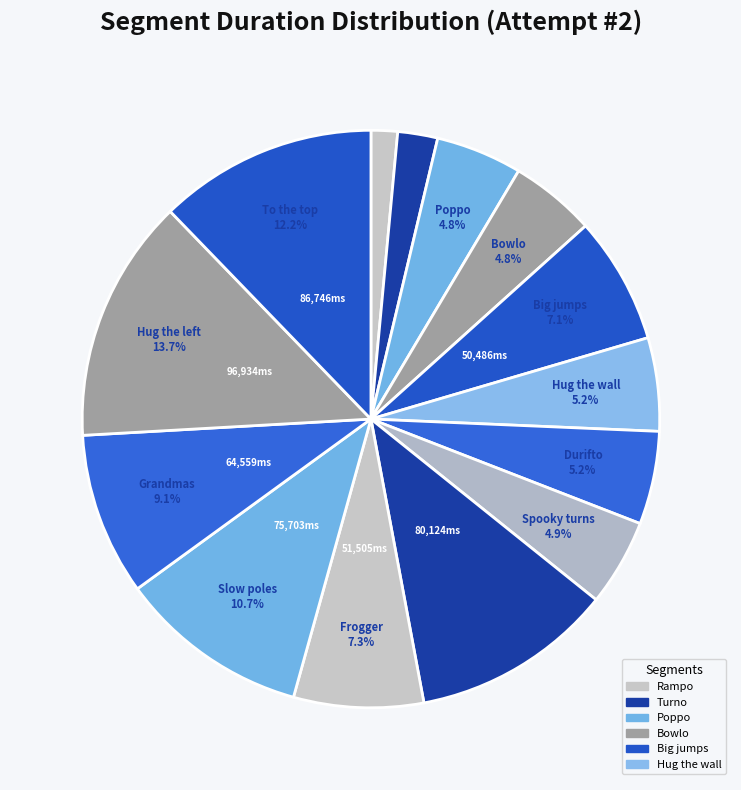

What is the smallest slice in the pie chart?

Rampo